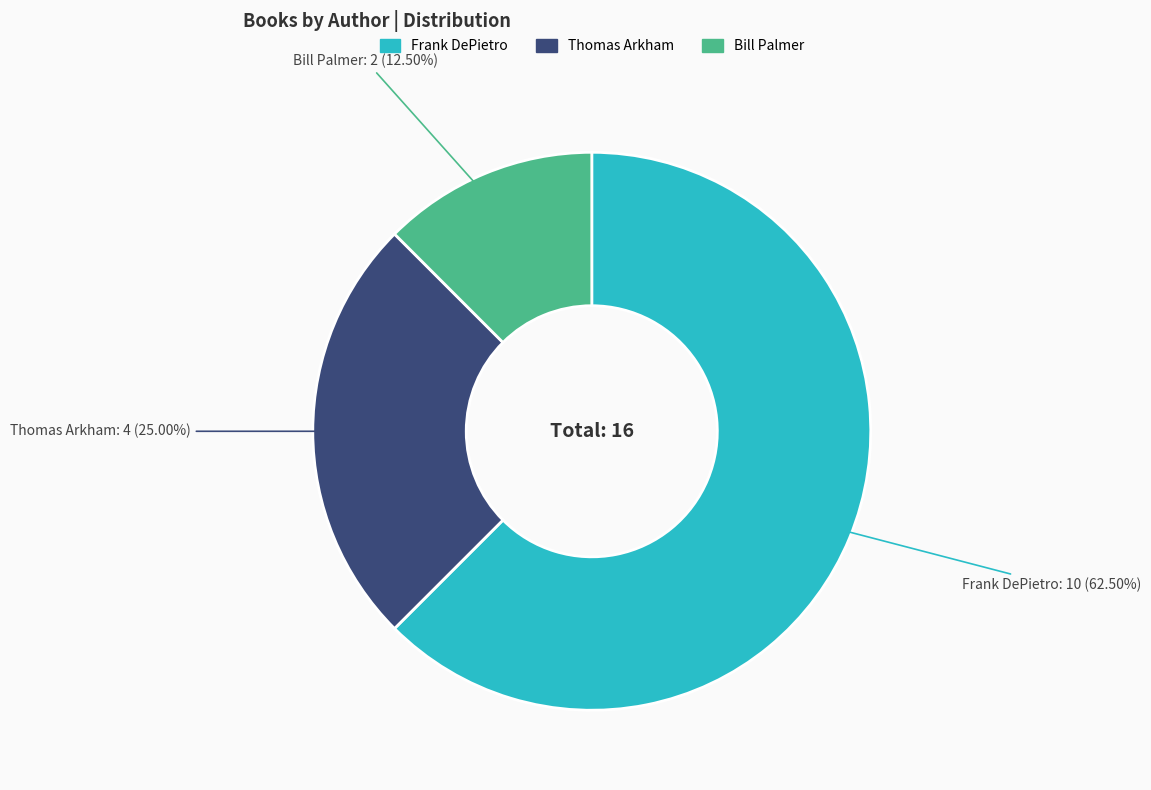

Which category has the biggest portion of the pie?

Frank DePietro